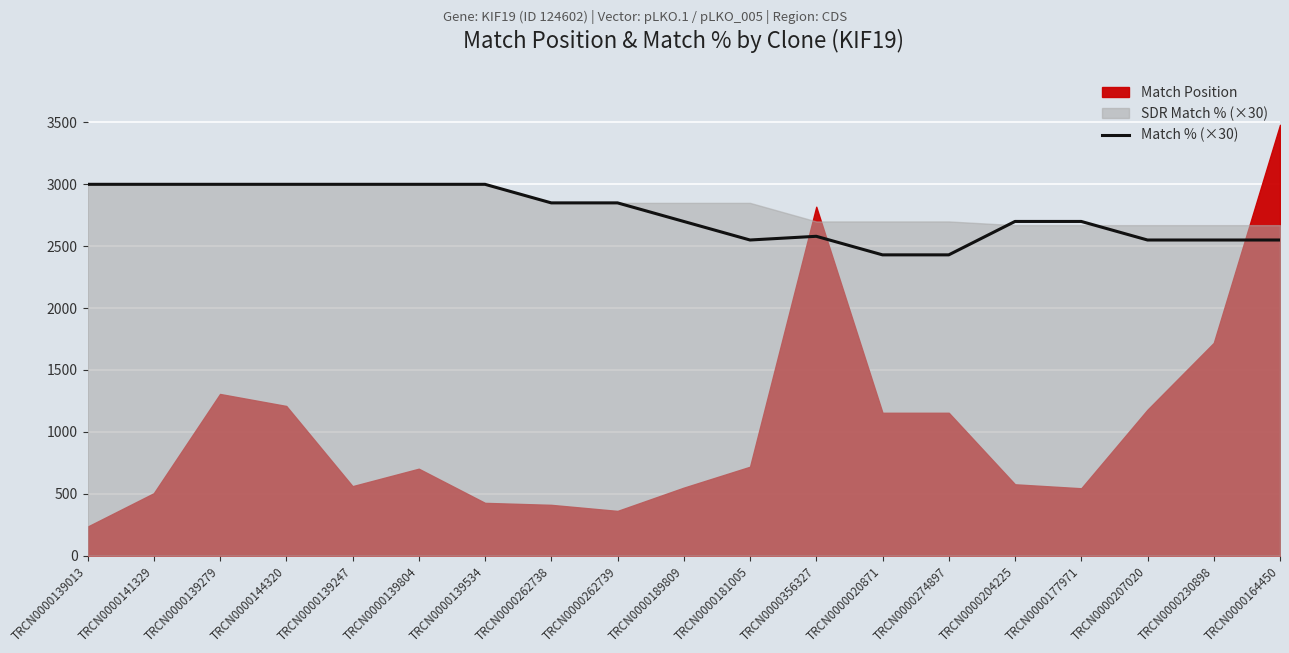

True or false: Match % (×30) has a value of 2430 at TRCN0000274897.

True